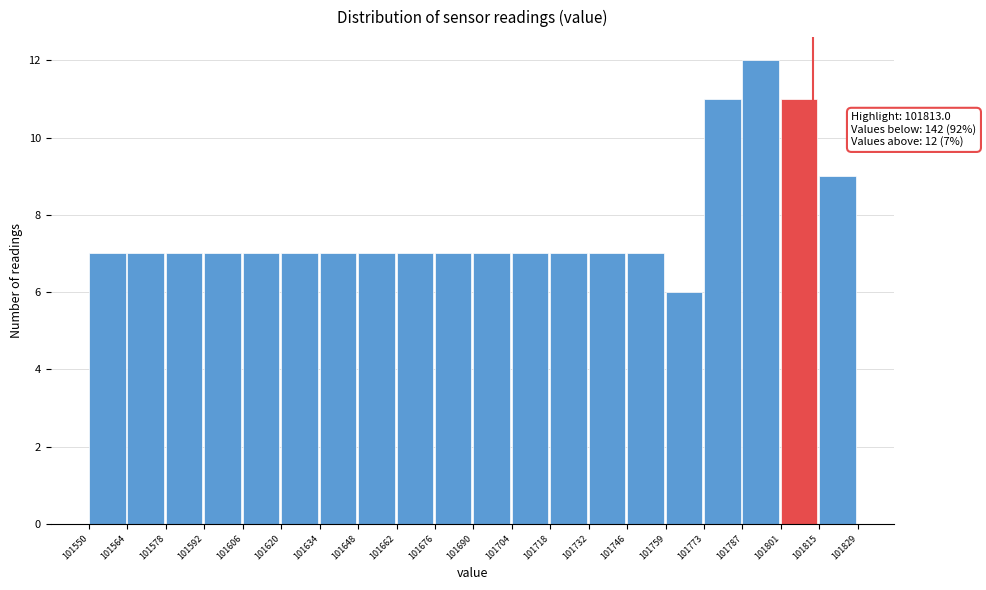

Which range on the x-axis has the tallest bar?

101787 to 101801